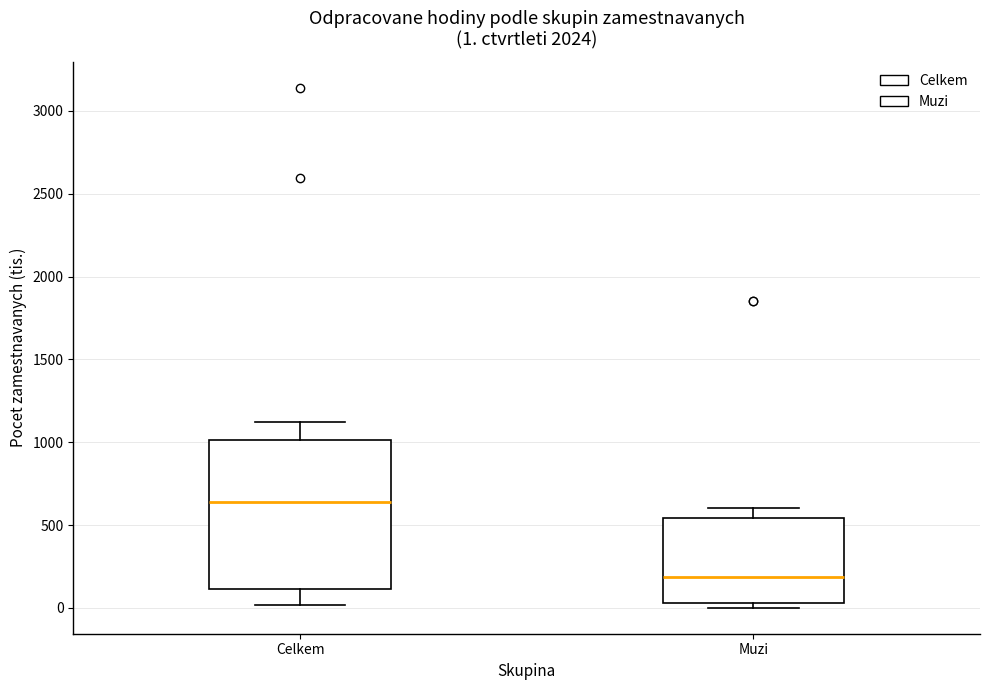

Which box's median line is the highest?

Celkem